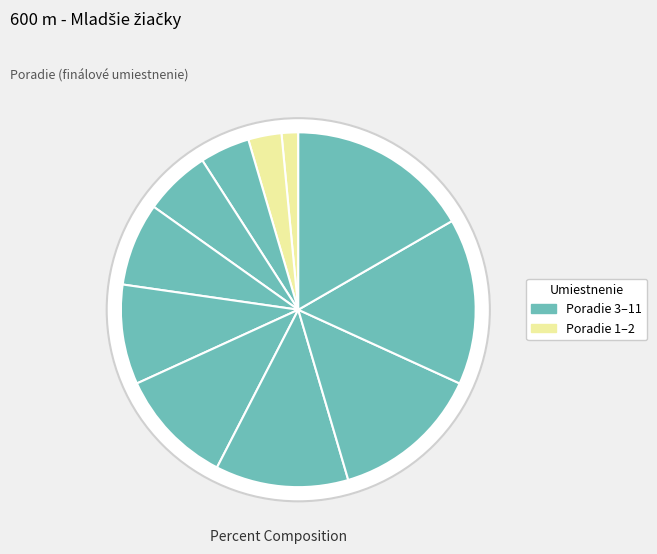

Is there any slice that represents more than half of the pie?

No